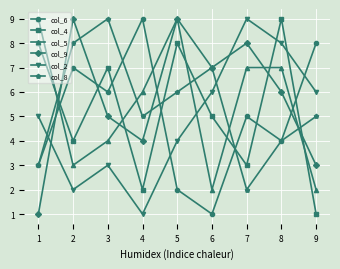

Is the value of col_5 at 7 greater than the value of col_6 at 9?

No